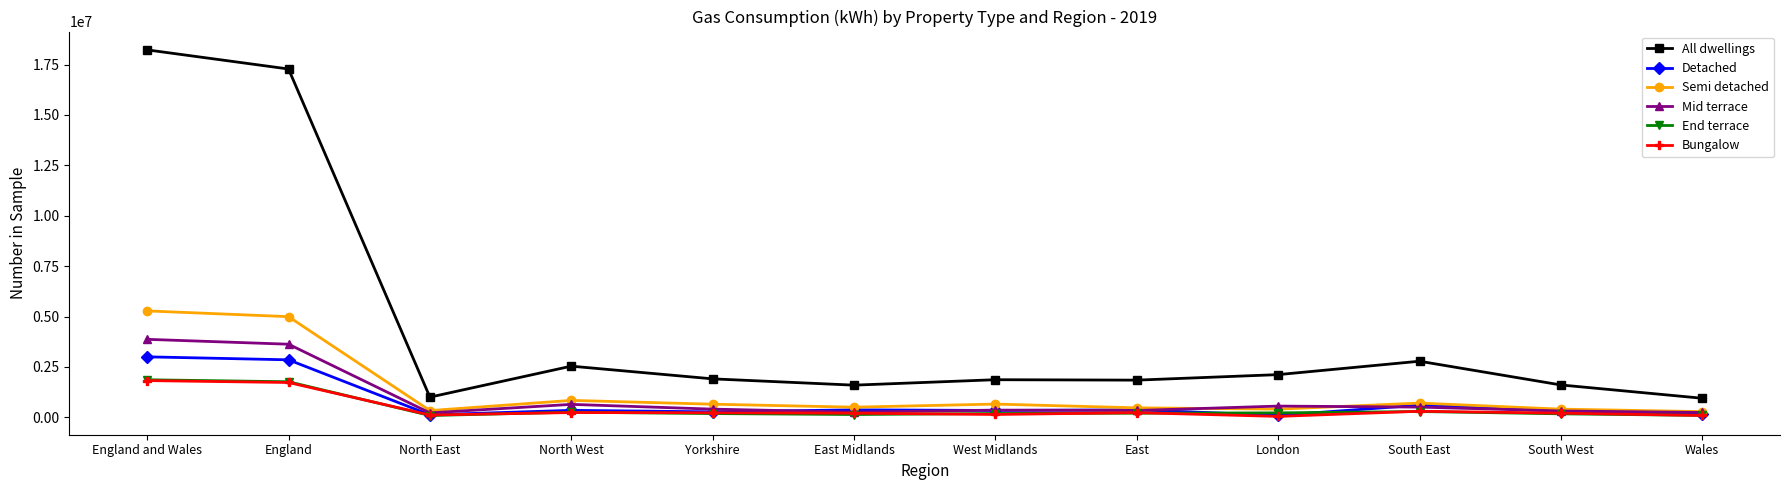

What are all the series names shown in the legend?

All dwellings, Detached, Semi detached, Mid terrace, End terrace, Bungalow